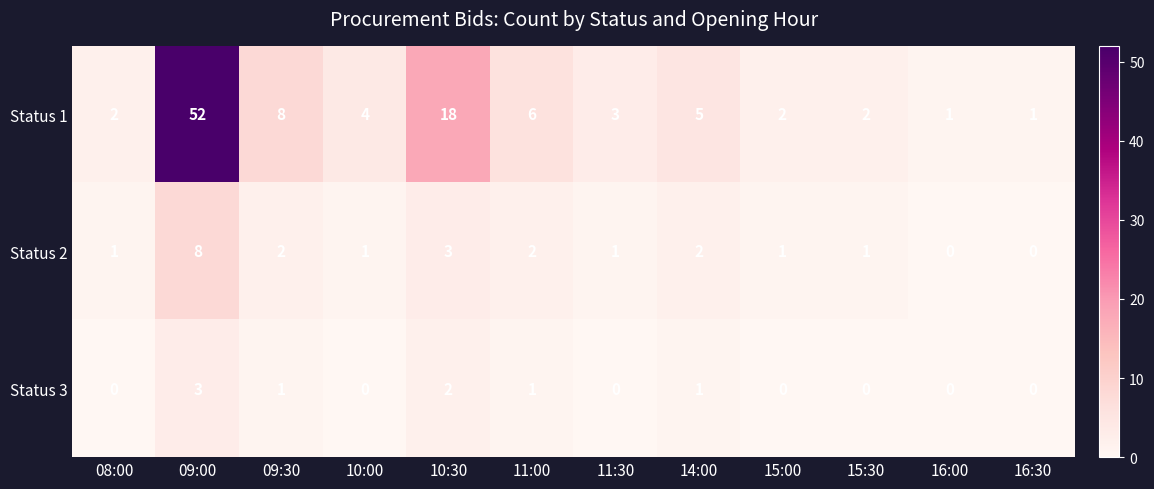

Is it true that Status 1 equals 8 at 09:30?

True